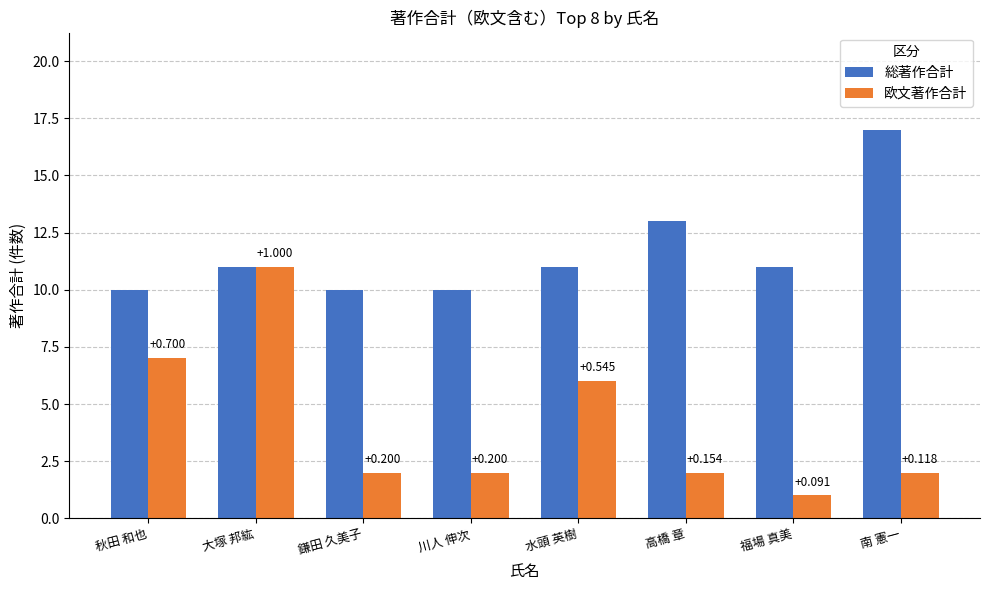

The 欧文著作合計 series shows 7 at 秋田 和也. True or false?

True